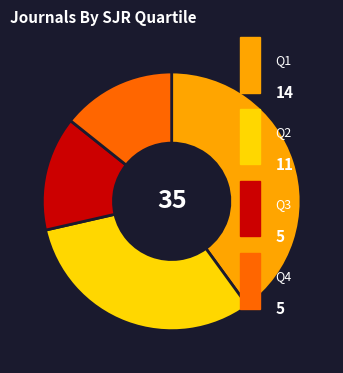

Does any single category account for the majority?

No